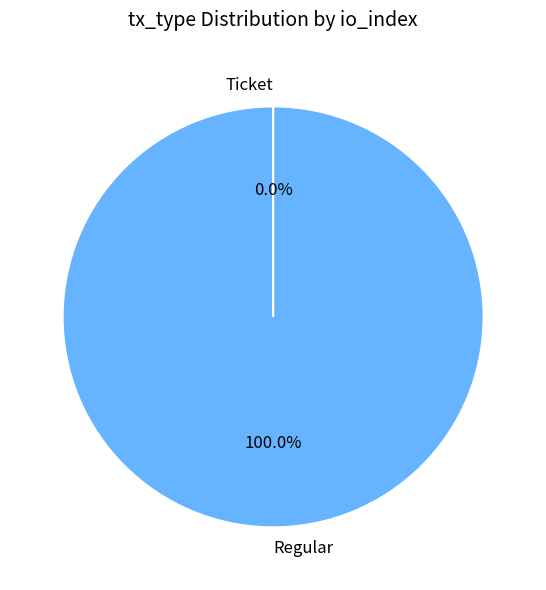

Does any single category account for the majority?

Yes